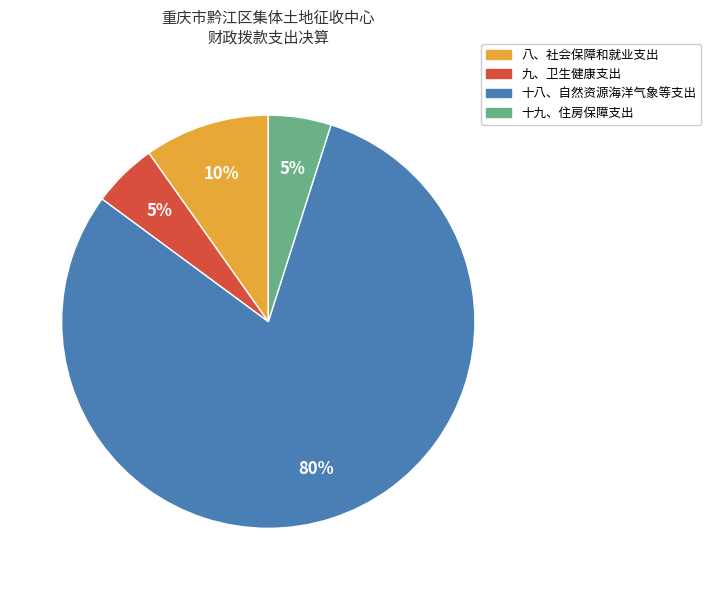

True or false: 十九、住房保障支出 accounts for 5% of the total.

True